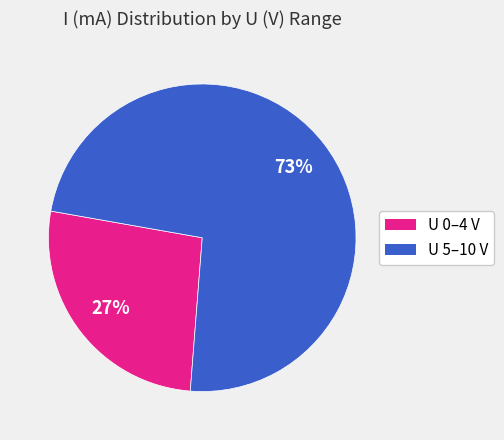

Does any single category account for the majority?

Yes